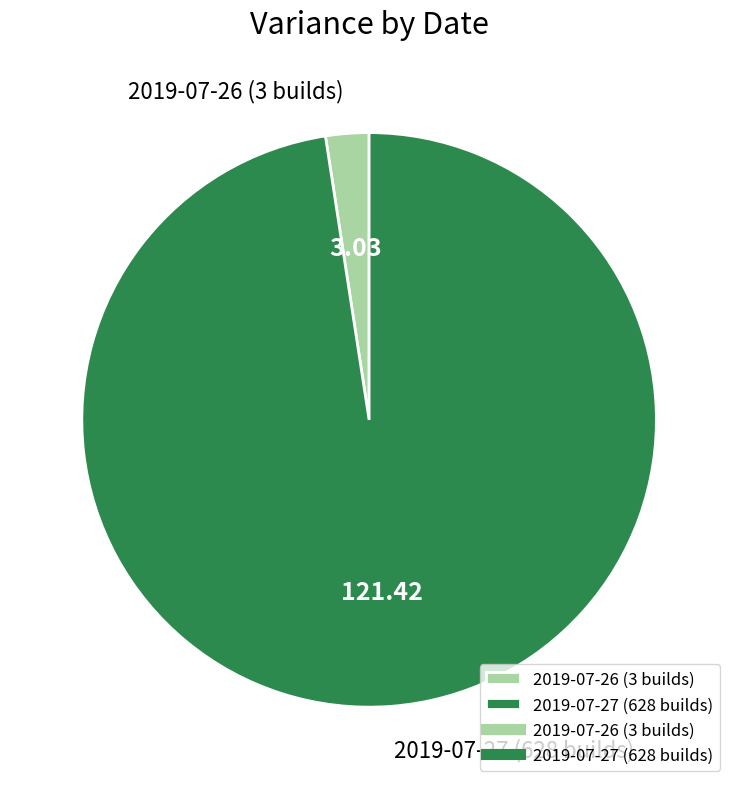

Count the number of slices in the pie.

2